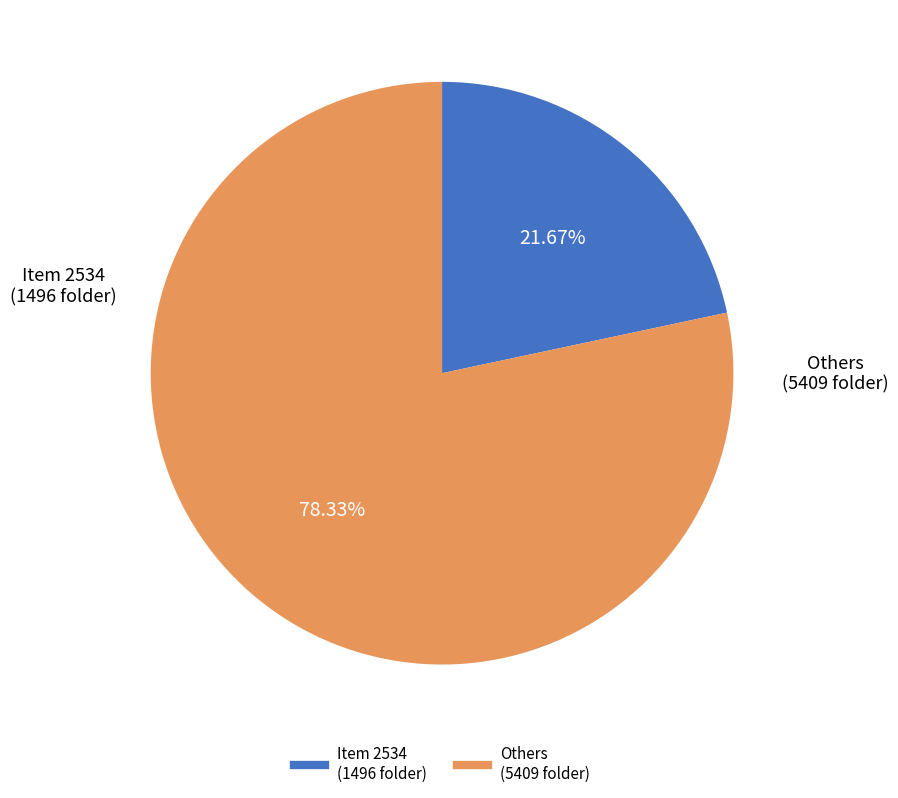

Is there any slice that represents more than half of the pie?

Yes